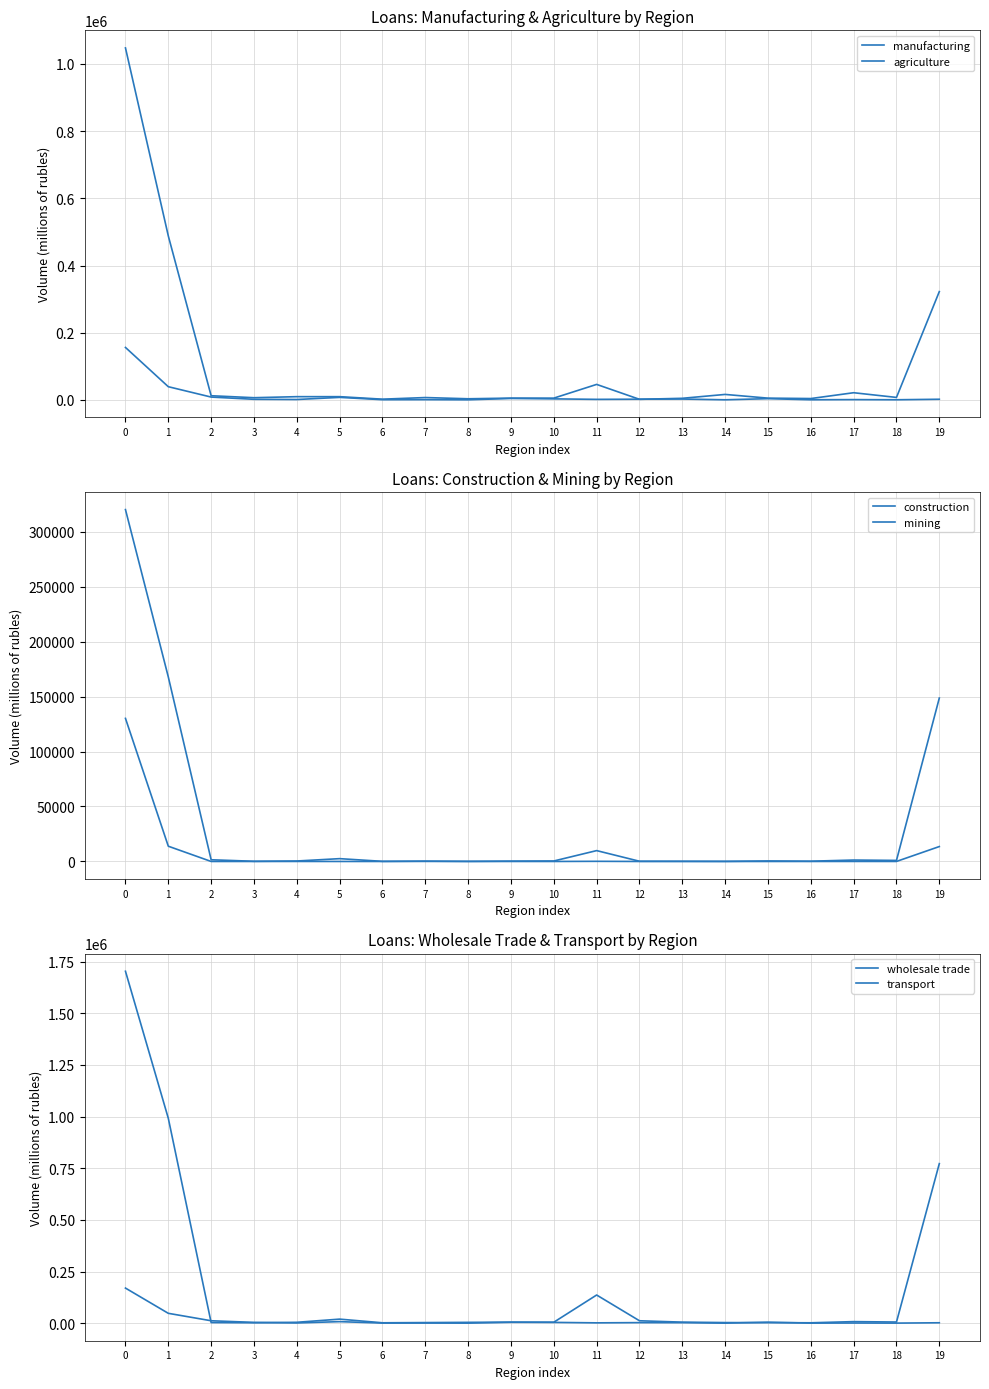

The transport series shows 560 at 4. True or false?

False